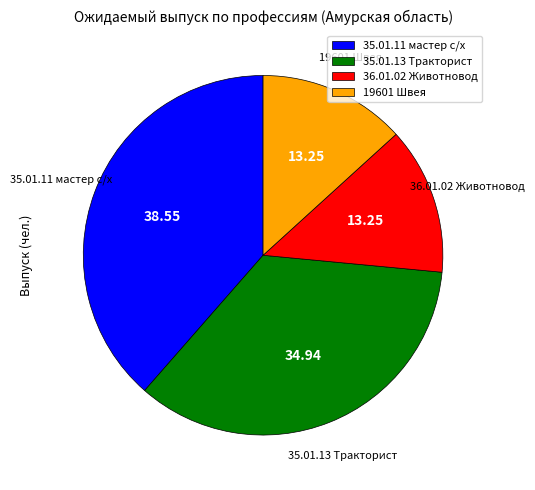

Is there a majority slice in this chart?

No